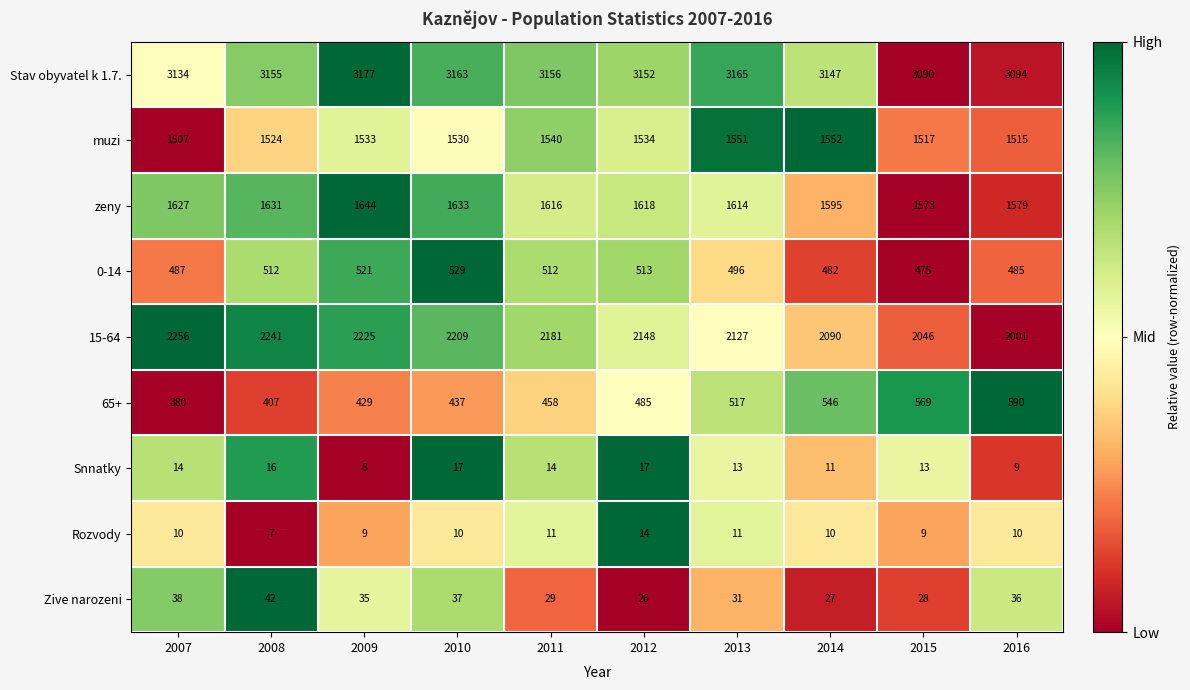

Which series changed the most between 2007 and 2013?

65+